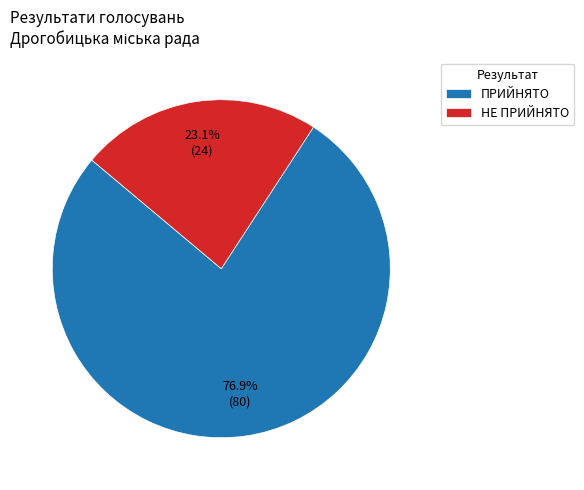

What percentage is the НЕ ПРИЙНЯТО slice, to the nearest percent?

23%